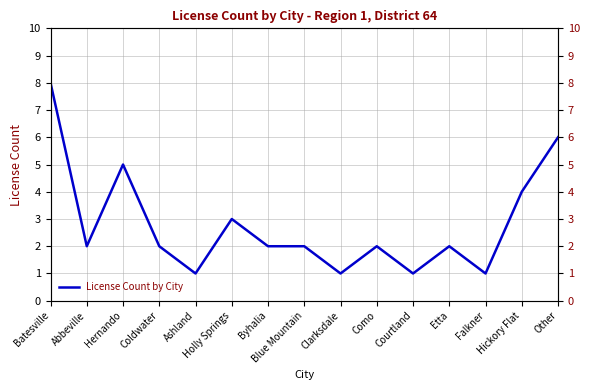

Between Ashland and Etta, which is larger?

Etta